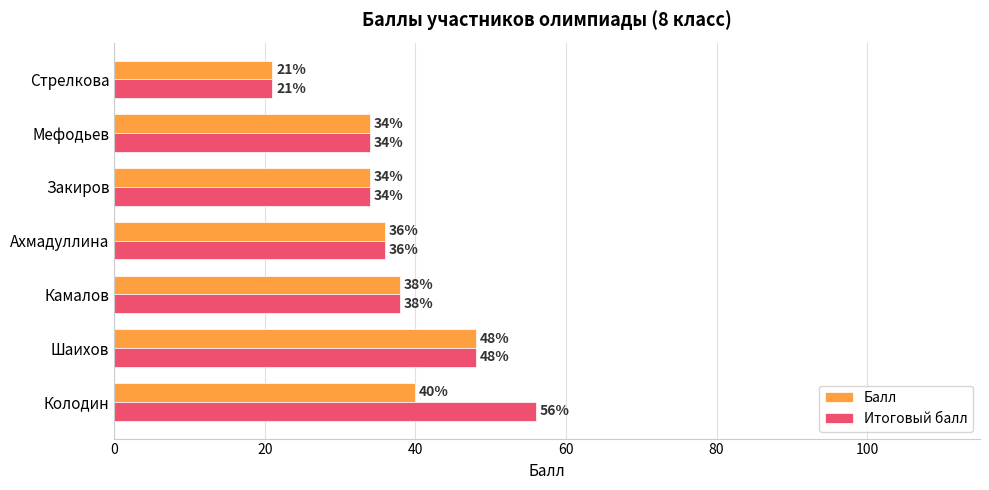

List the series in order of their overall mean, highest first.

Итоговый балл, Балл